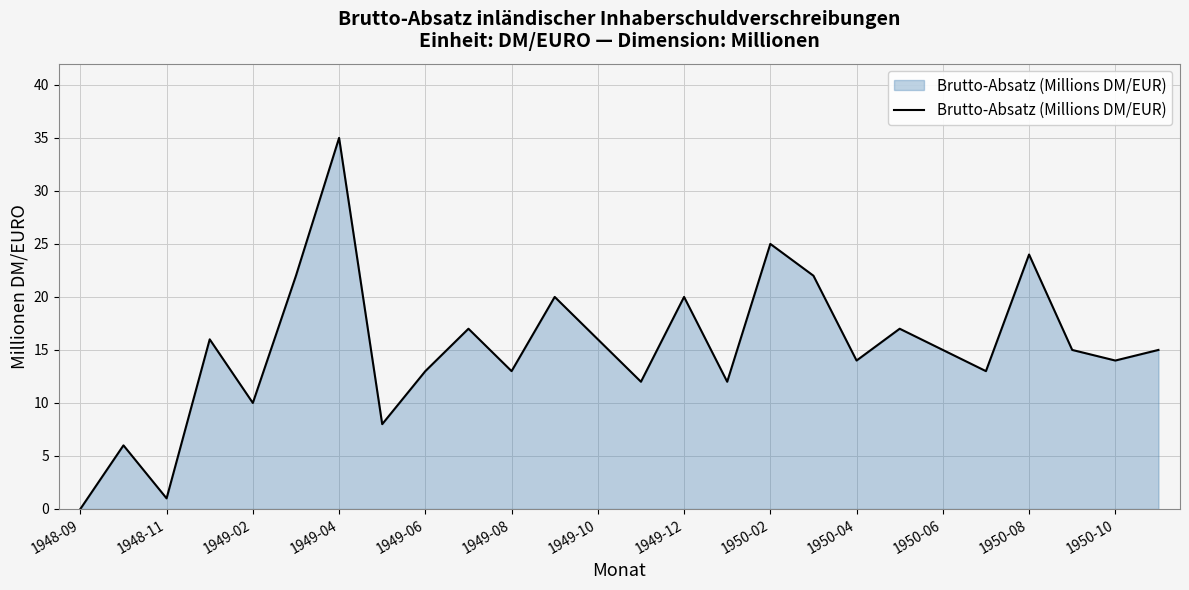

What is the difference between the maximum and minimum values?

35